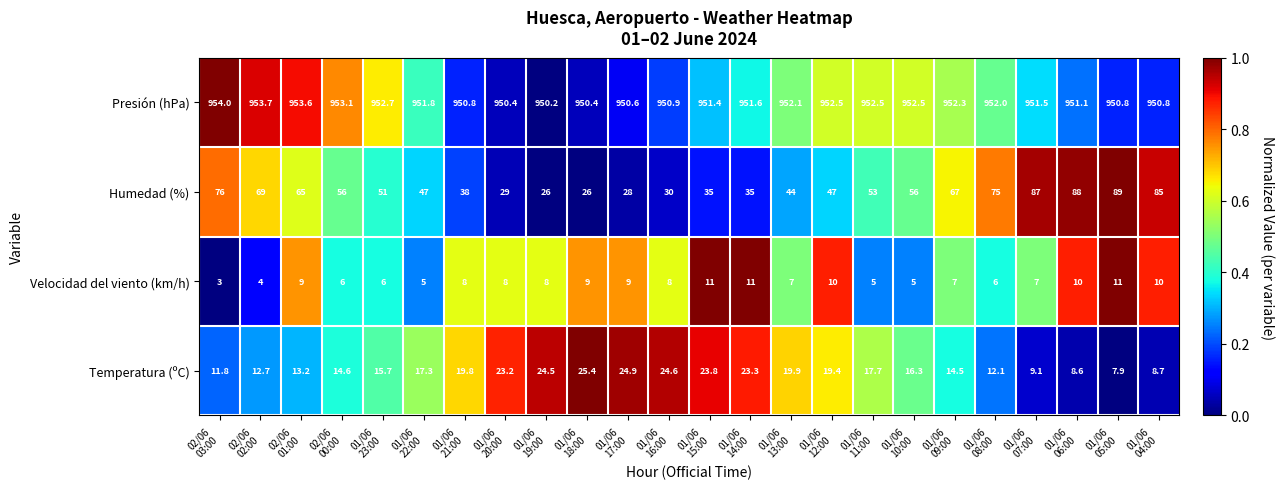

What is the highest value of the Presión (hPa) series?

954.0